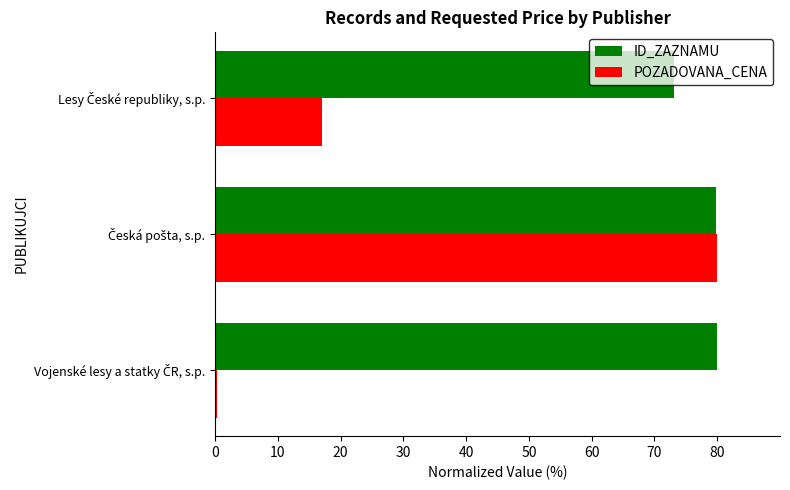

What is the maximum value shown in the chart?

80.0